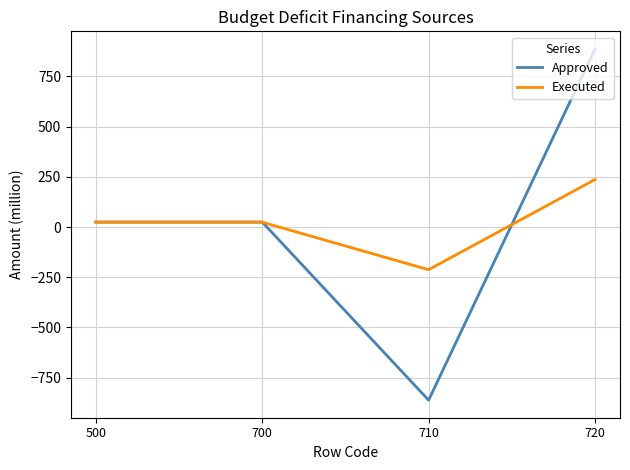

Which label corresponds to the smallest value in the chart?

710